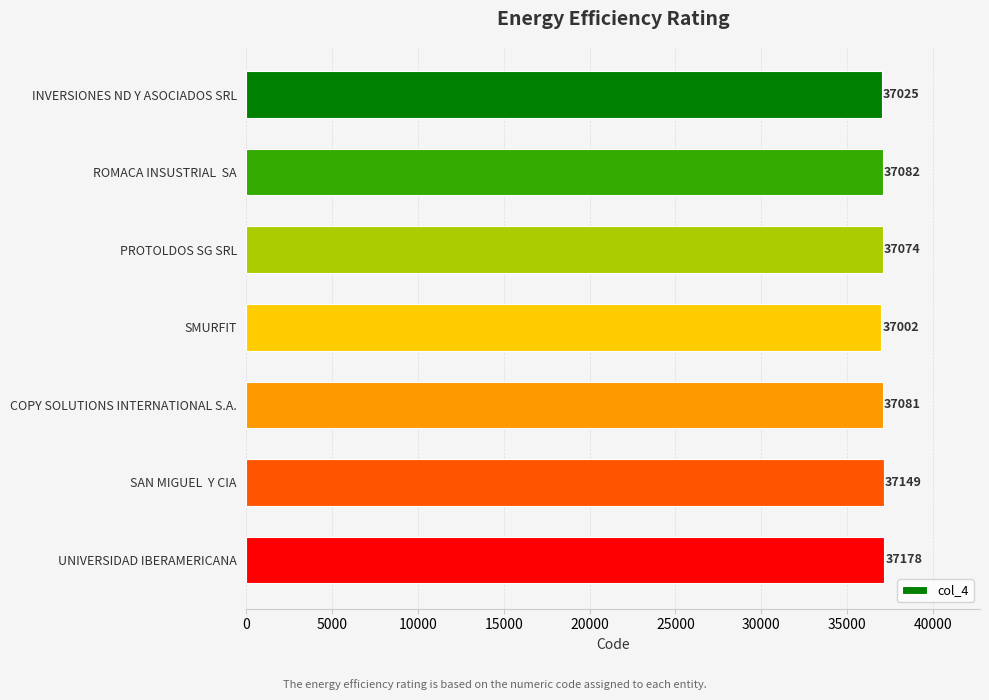

What is the difference between the maximum and minimum values?

176